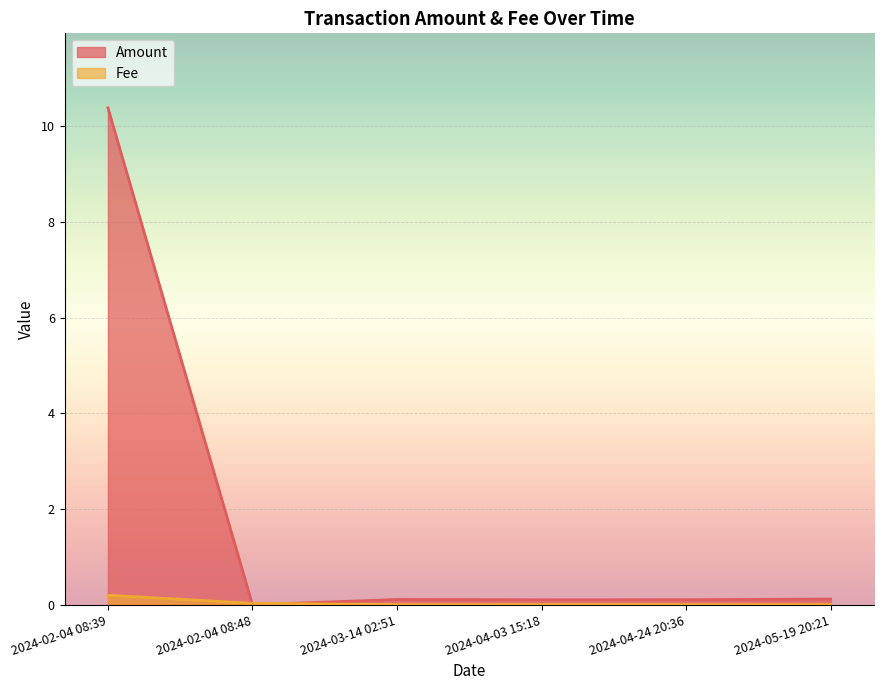

Is the value of Amount at 2024-02-04 08:39 greater than the value of Fee at 2024-05-19 20:21?

Yes